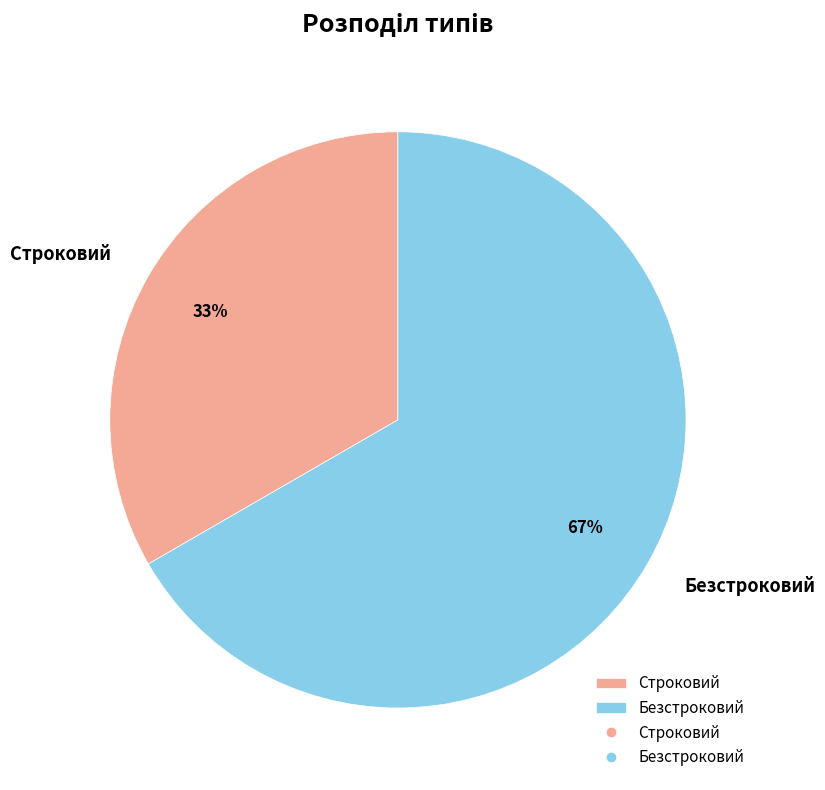

Which category accounts for the majority?

Безстроковий